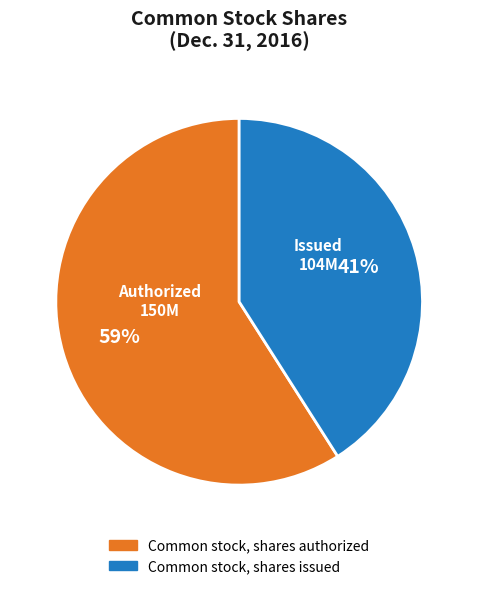

Count the number of slices in the pie.

2